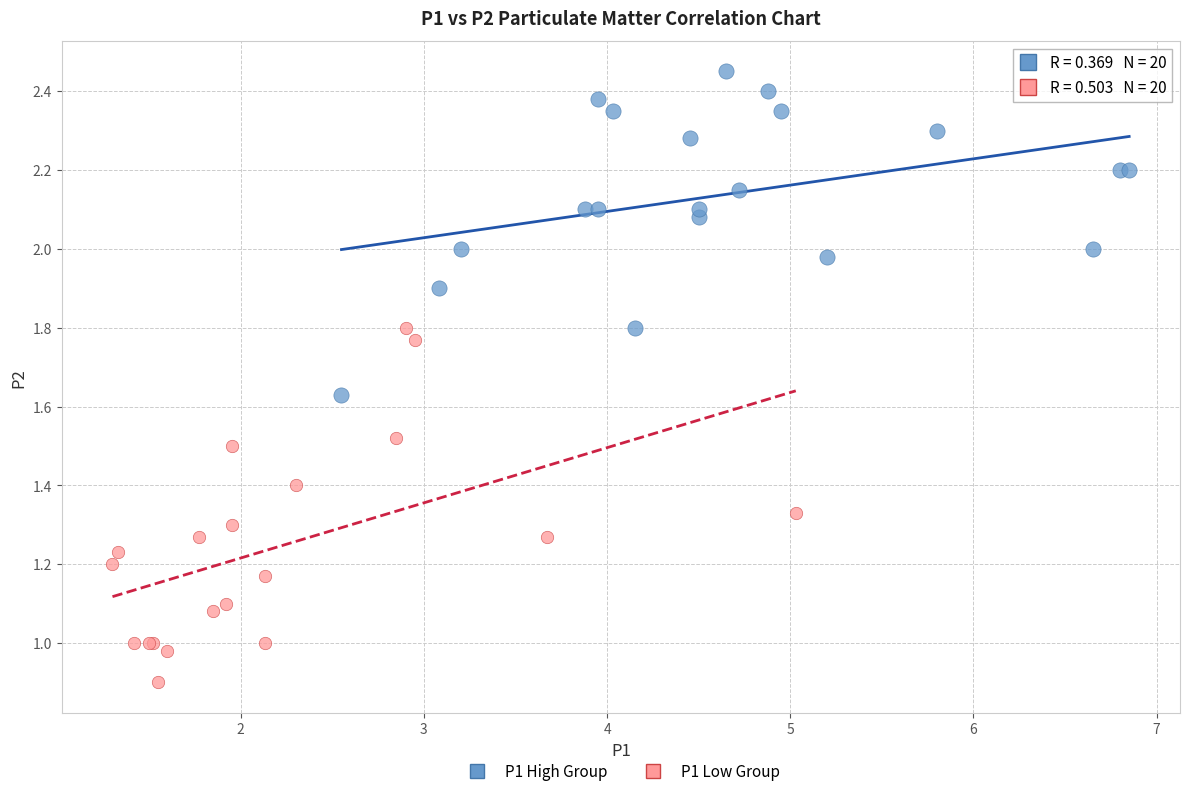

Which series reaches the minimum Y coordinate?

P1 Low Group